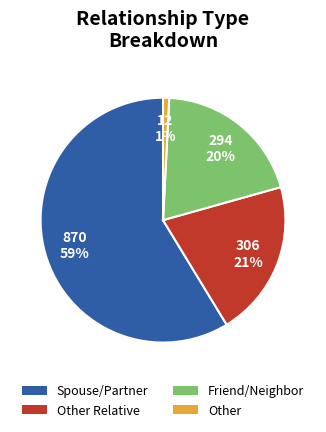

To the nearest percent, what portion does Other Relative represent?

21%